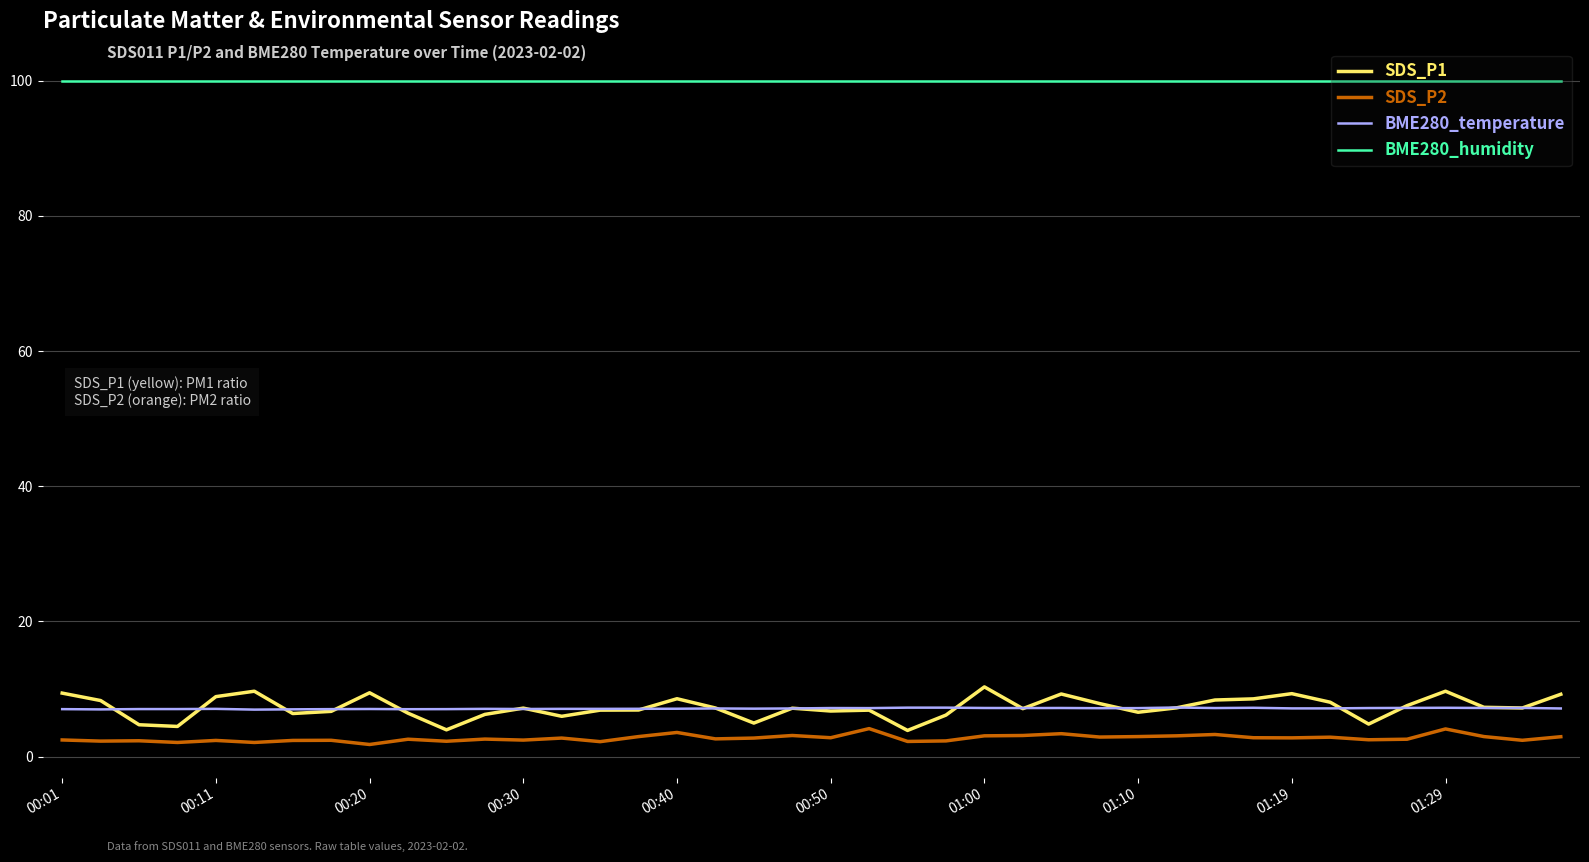

Which series has the largest range (max minus min)?

SDS_P1